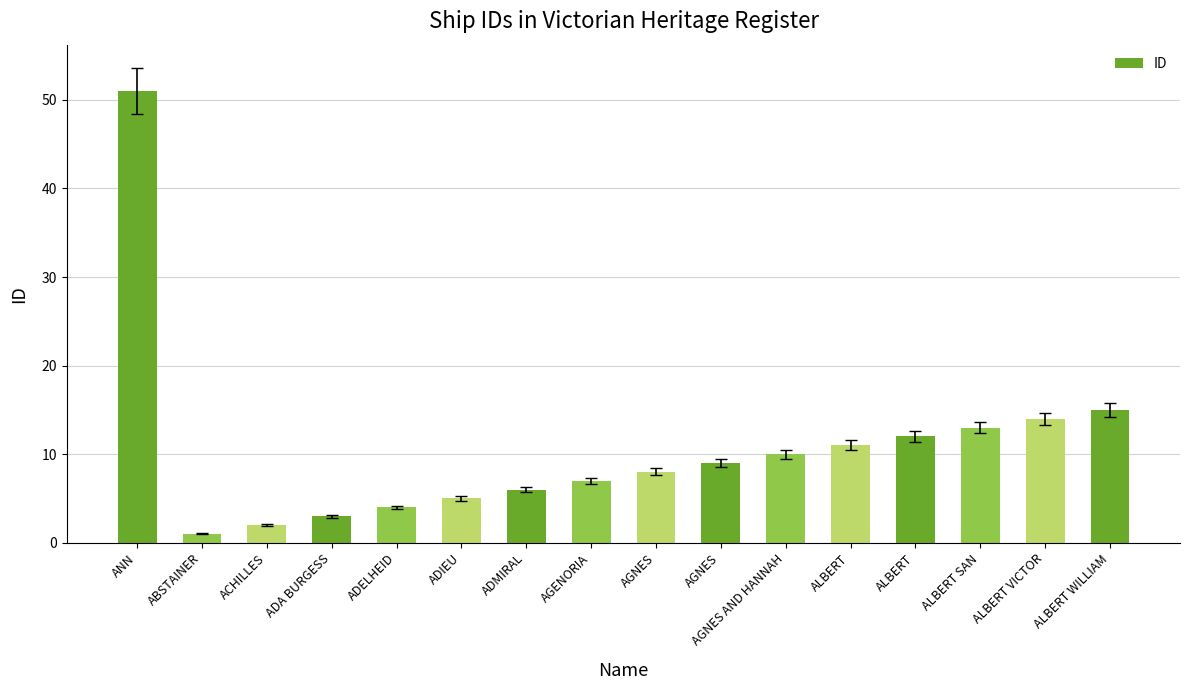

Reading right to left, transcribe all the data shown in this chart.

15	14	13	12	11	10	9	8	7	6	5	4	3	2	1	51